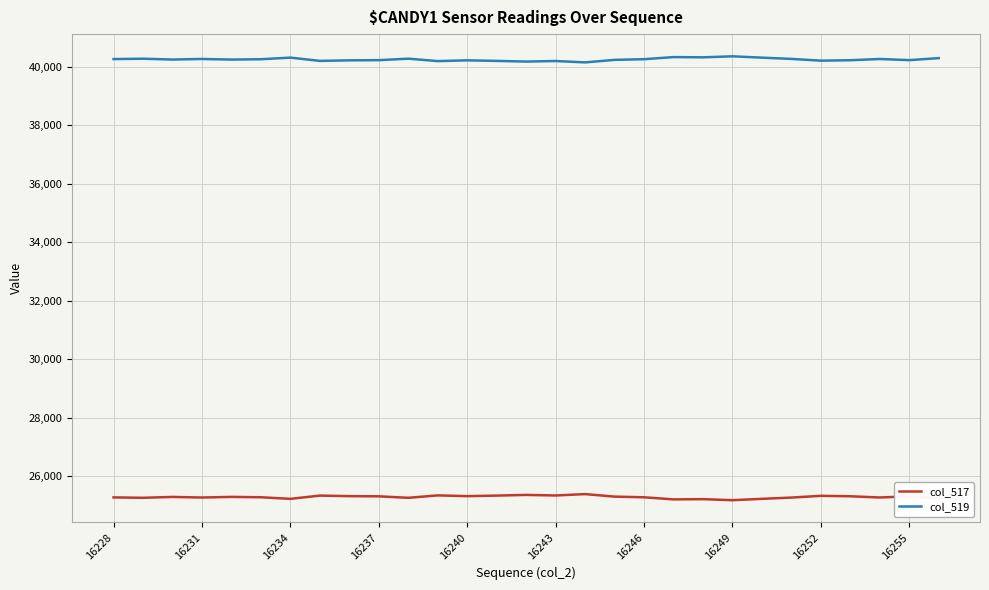

What is the maximum value shown in the chart?

40358